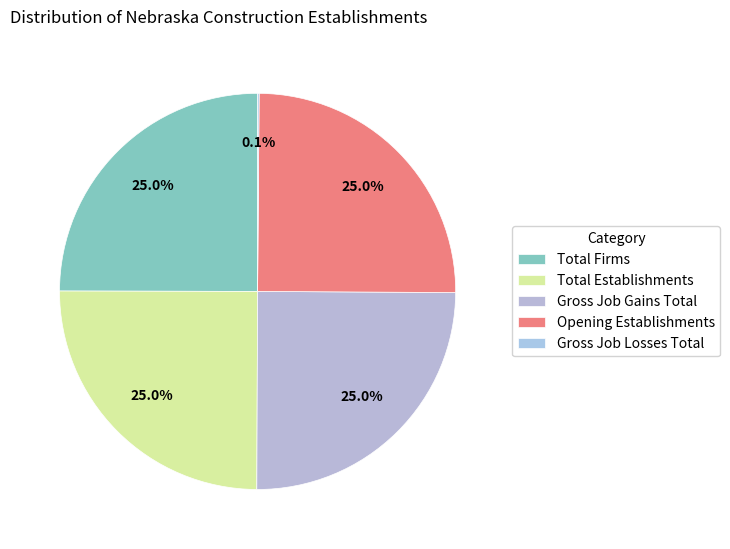

To the nearest percent, what is the average slice percentage?

20%